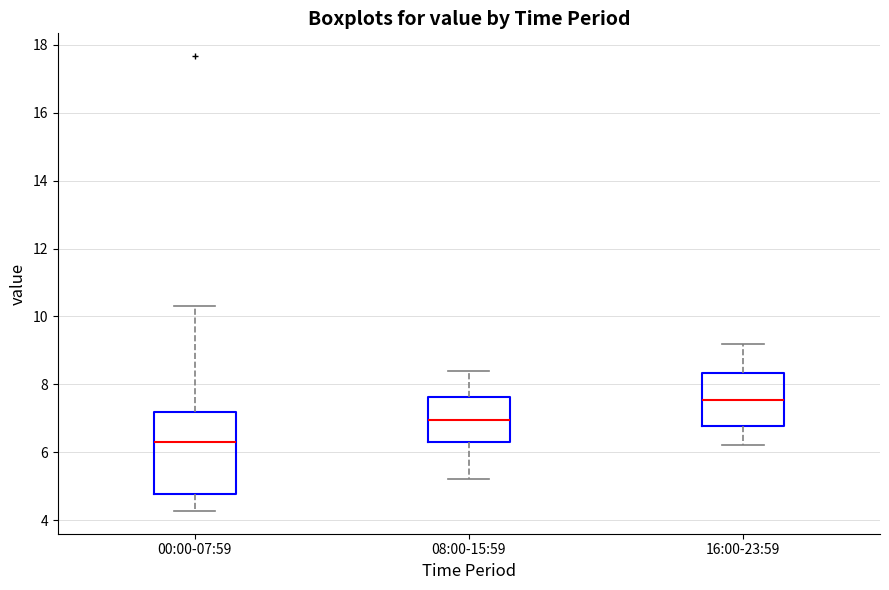

Where does the median line of the box for 16:00-23:59 sit on the y-axis? The values are not printed on the chart, so give them approximately, as read against the axis.

7.6